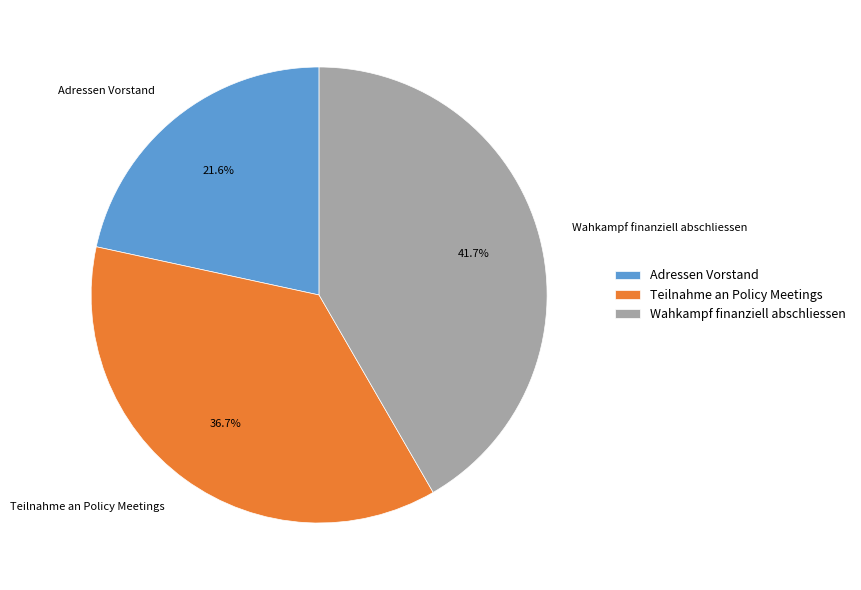

To the nearest percent, what percentage of the pie is Wahkampf finanziell abschliessen?

42%